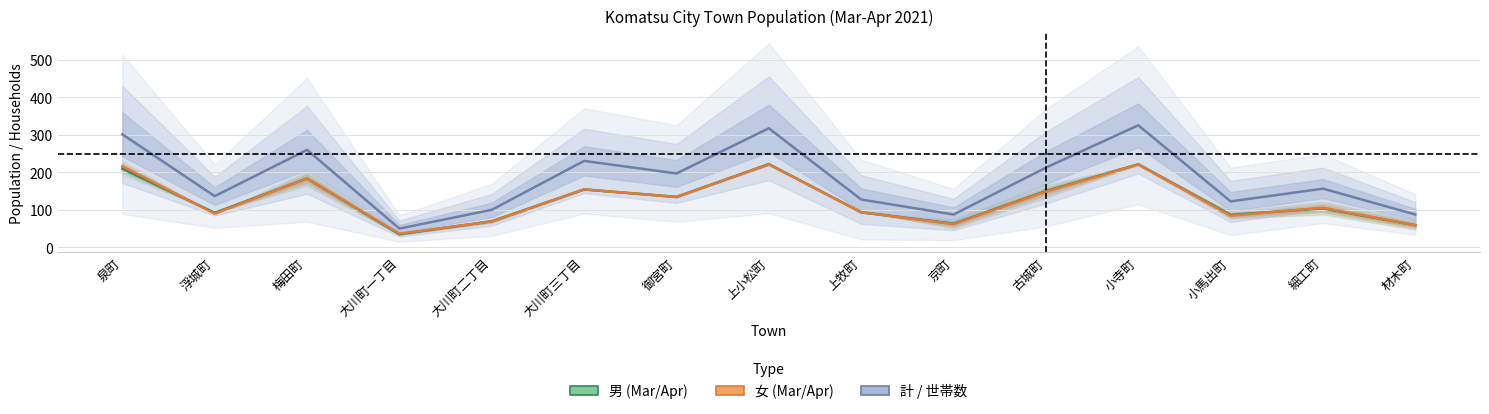

What is the maximum value shown in the chart?

325.0